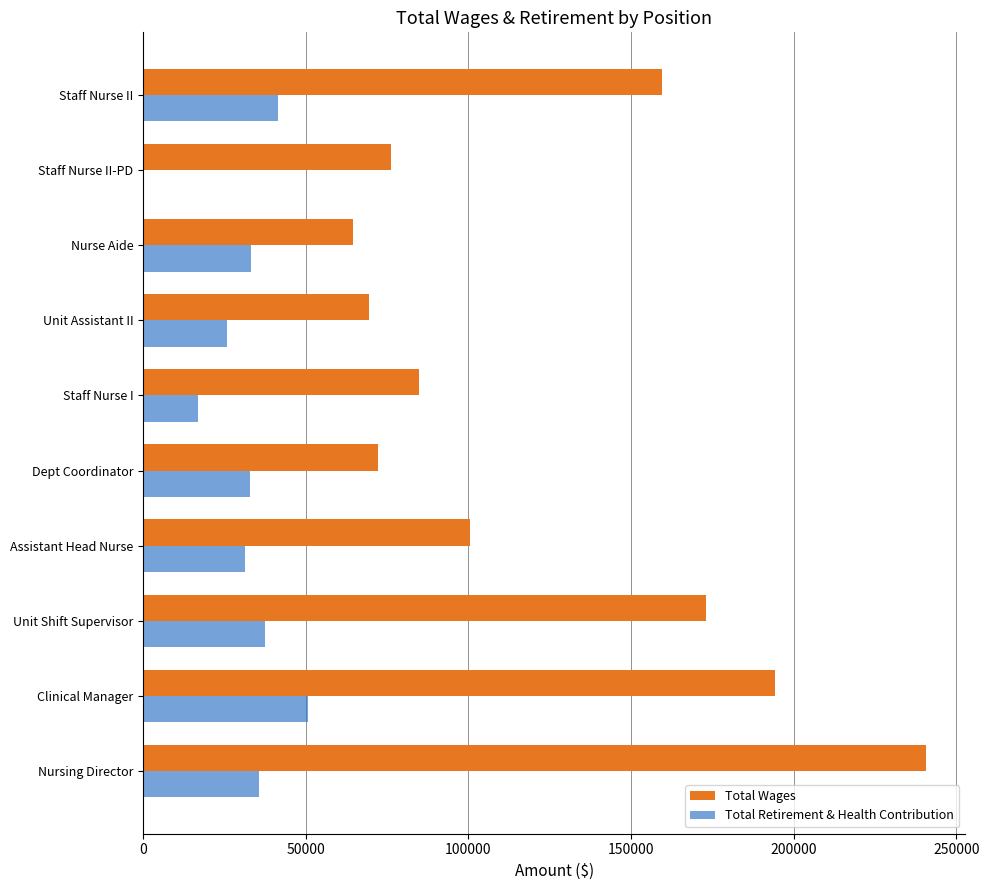

What is the total value across all series at Staff Nurse II?

201184.8